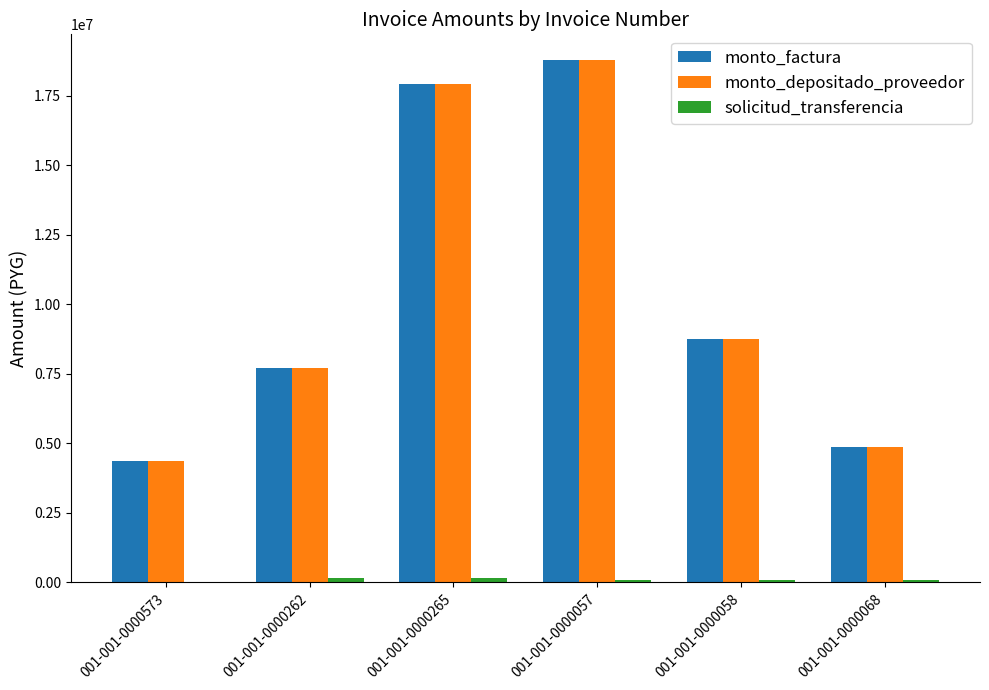

The value of monto_depositado_proveedor at 001-001-0000057 is 24608314. True or false?

False